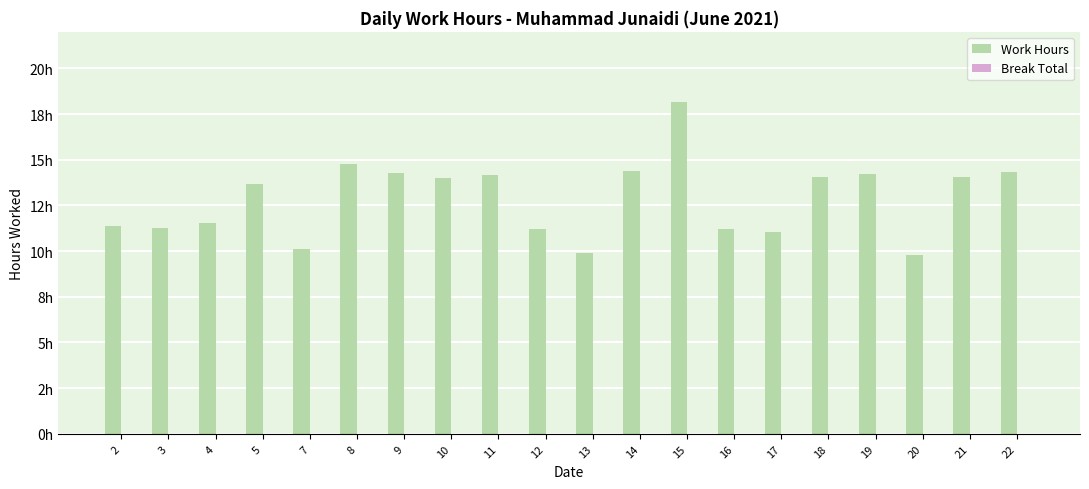

Does the chart contain any negative values?

No